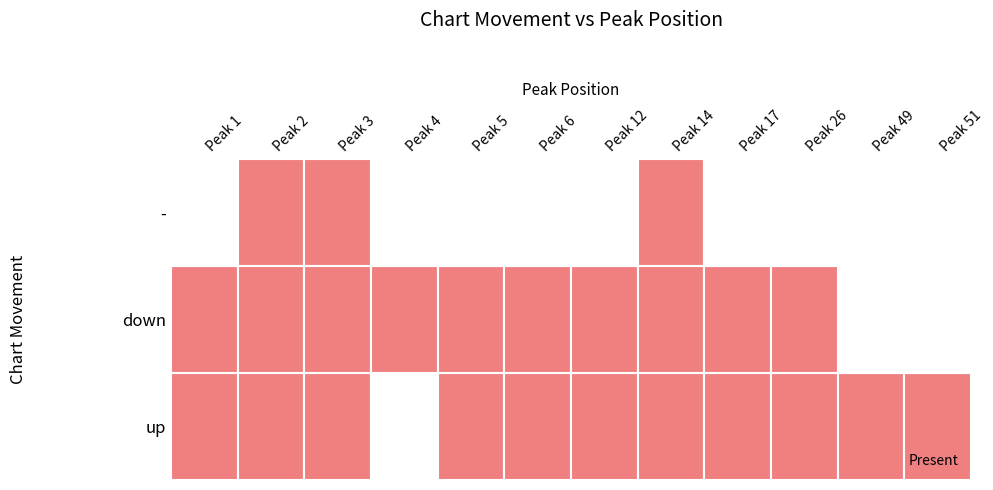

What is the difference between the highest and lowest values at 3?

11